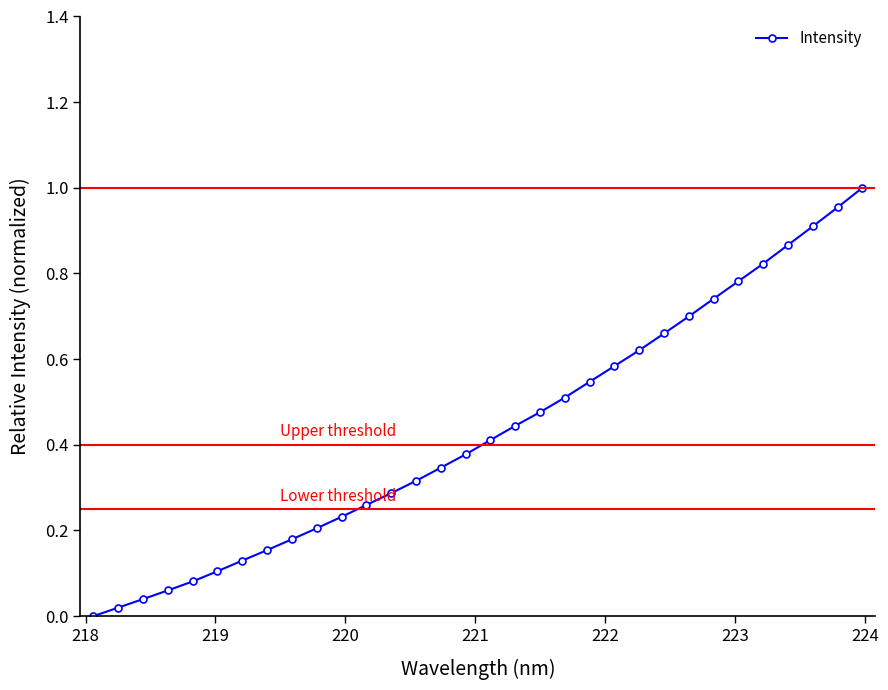

What is the sum of all values?

13.8